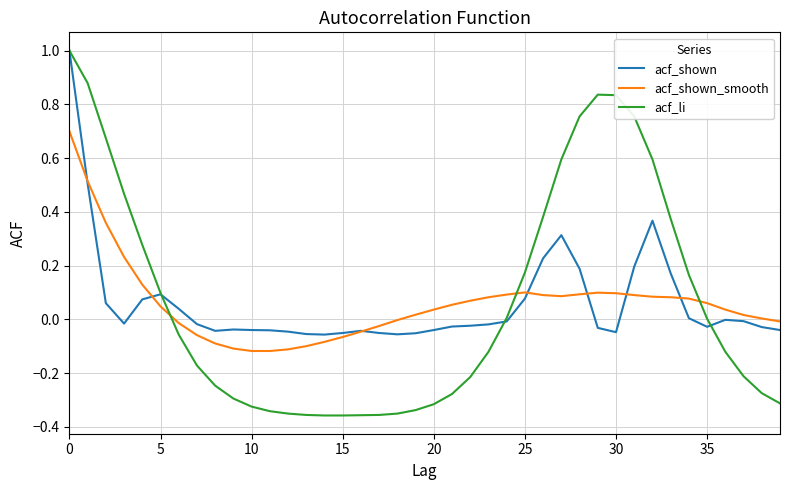

What is the maximum value for acf_shown?

1.0